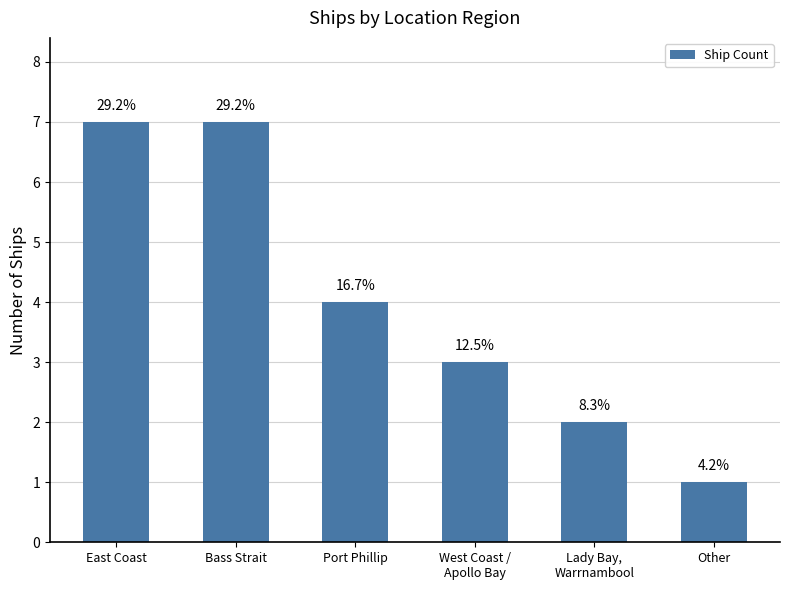

How many bars are there in total?

6